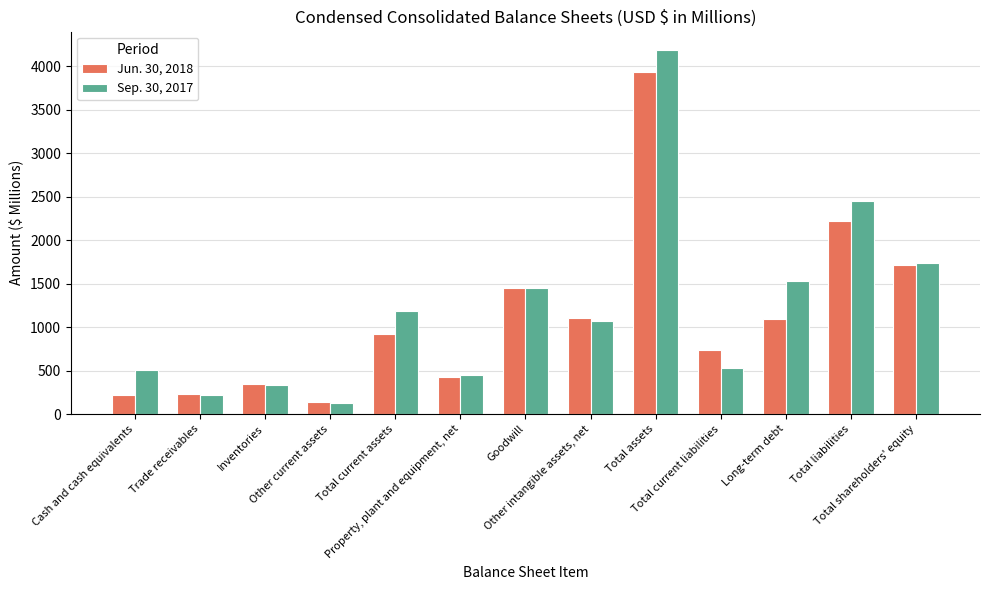

What is the spread (max minus min) of values at Total current assets?

265.4